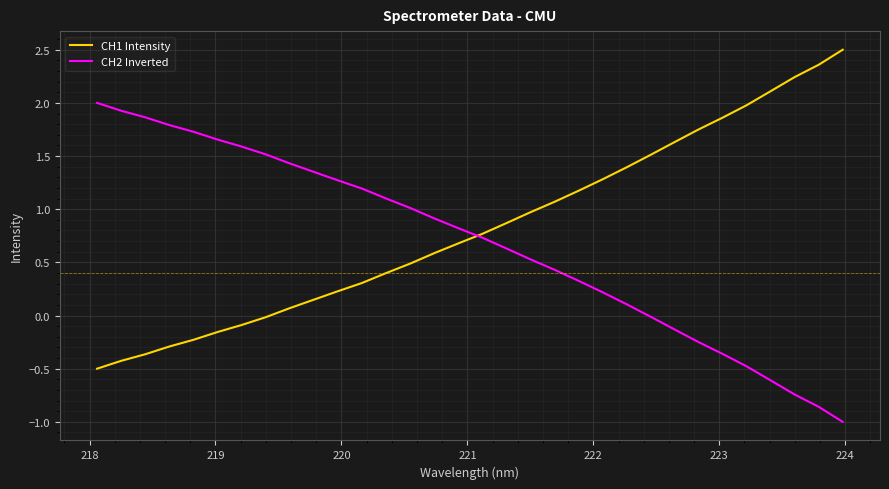

What is the smallest value displayed?

-1.0